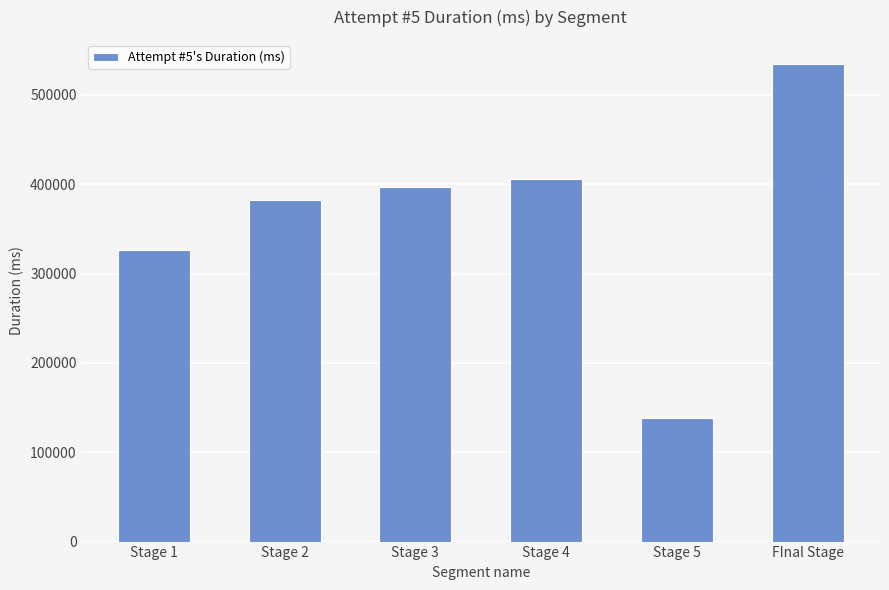

Read the value at Stage 1, to the nearest 50.

326150